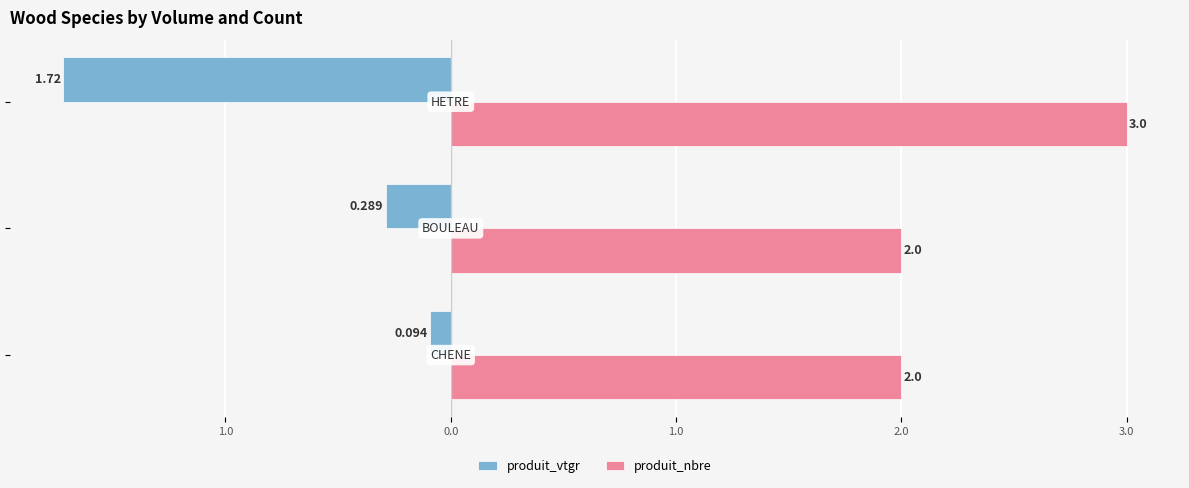

What are all the series names shown in the legend?

produit_vtgr, produit_nbre